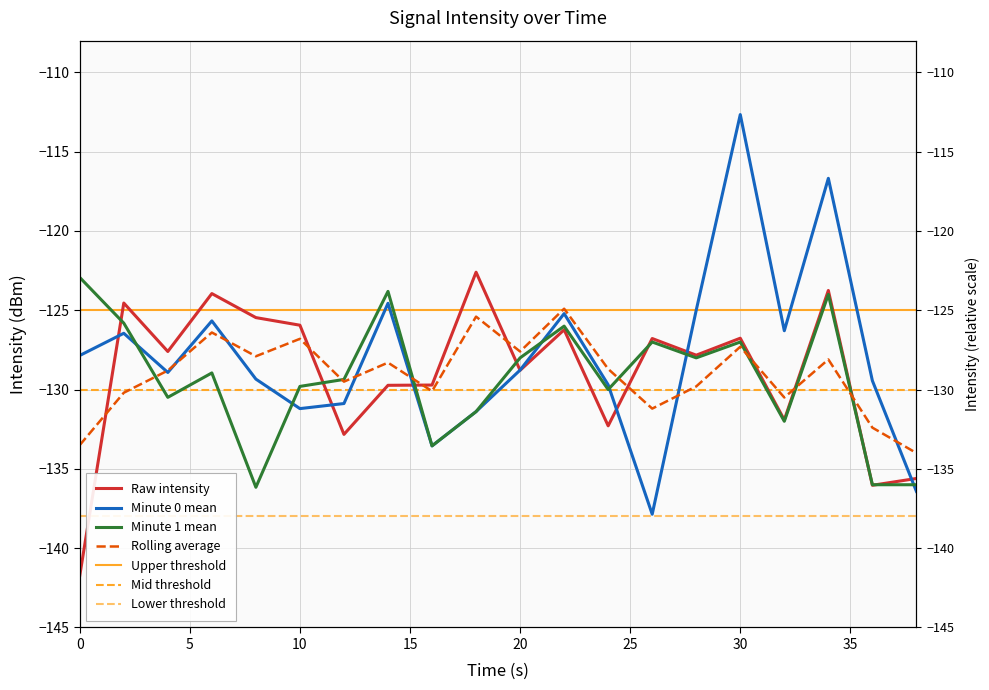

At which category does rolling_avg reach its first local peak?

6